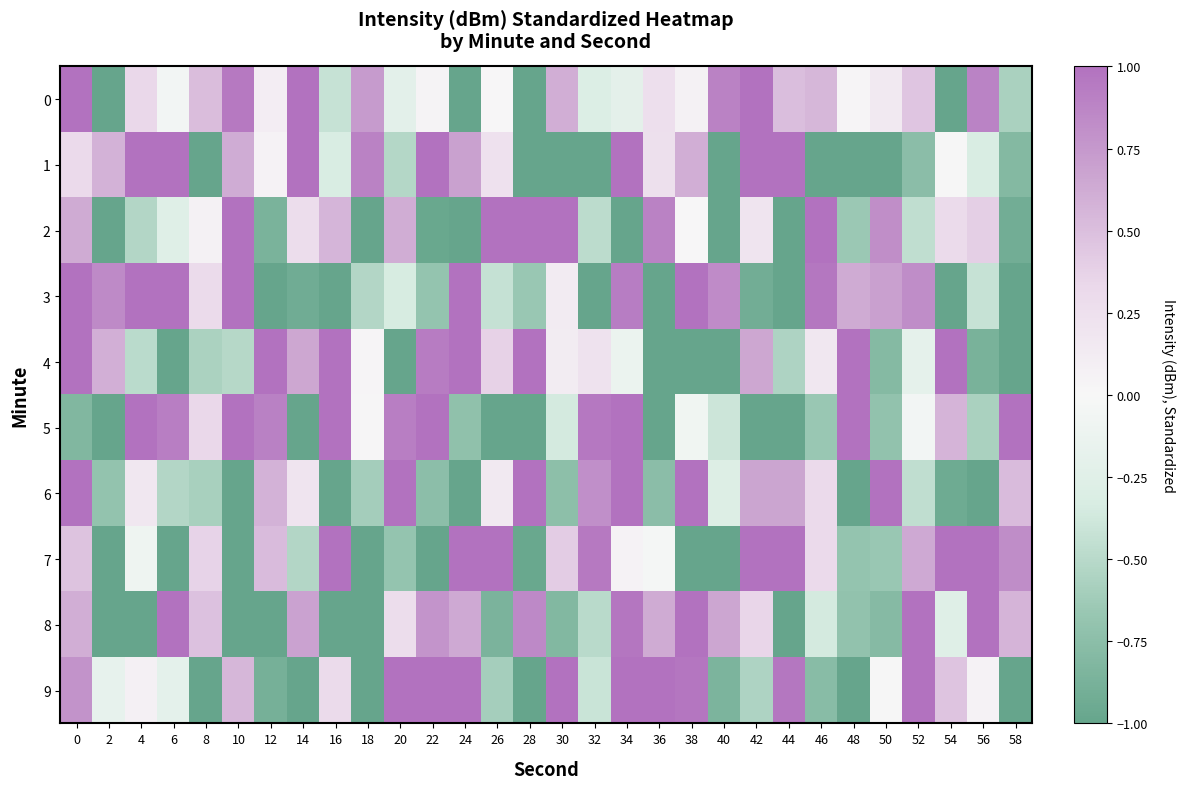

What is the total value across all series at 24?

1.6